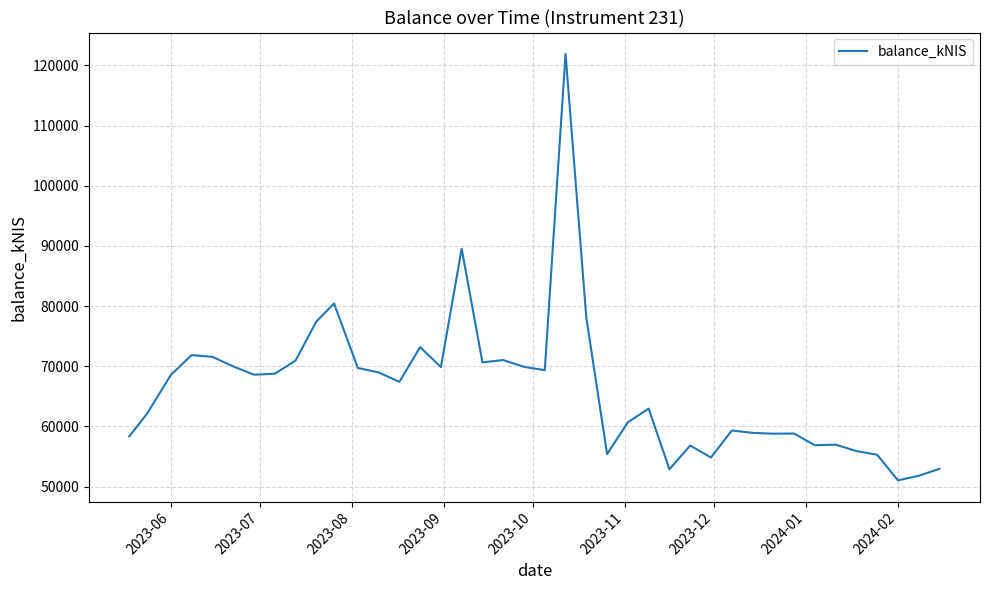

Does the chart have visible grid lines?

Yes